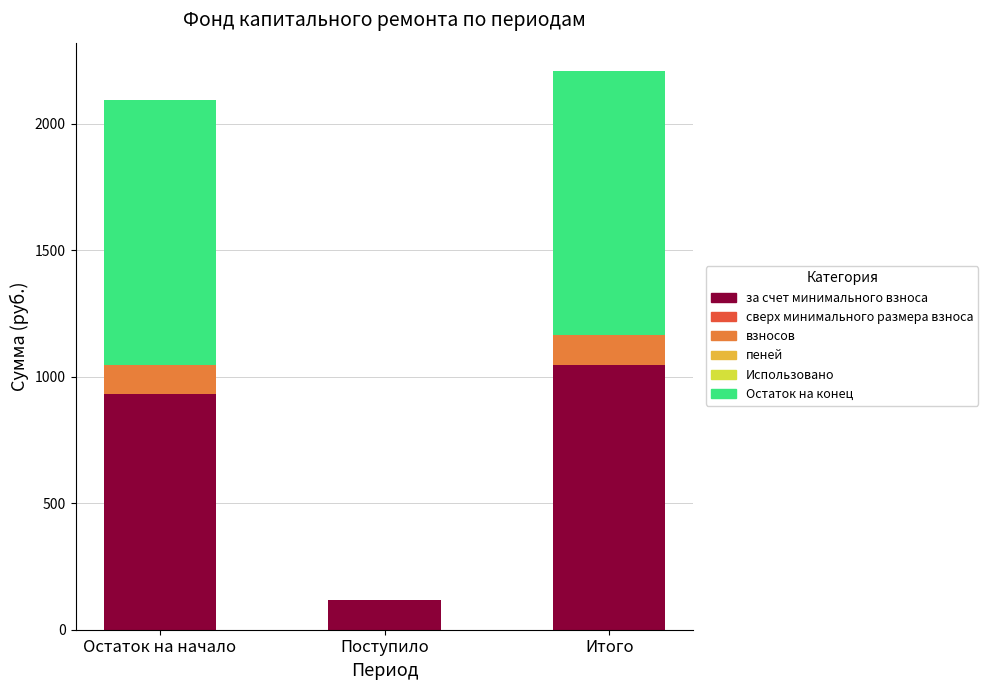

What is the total value across all series at Итого?

2210.9